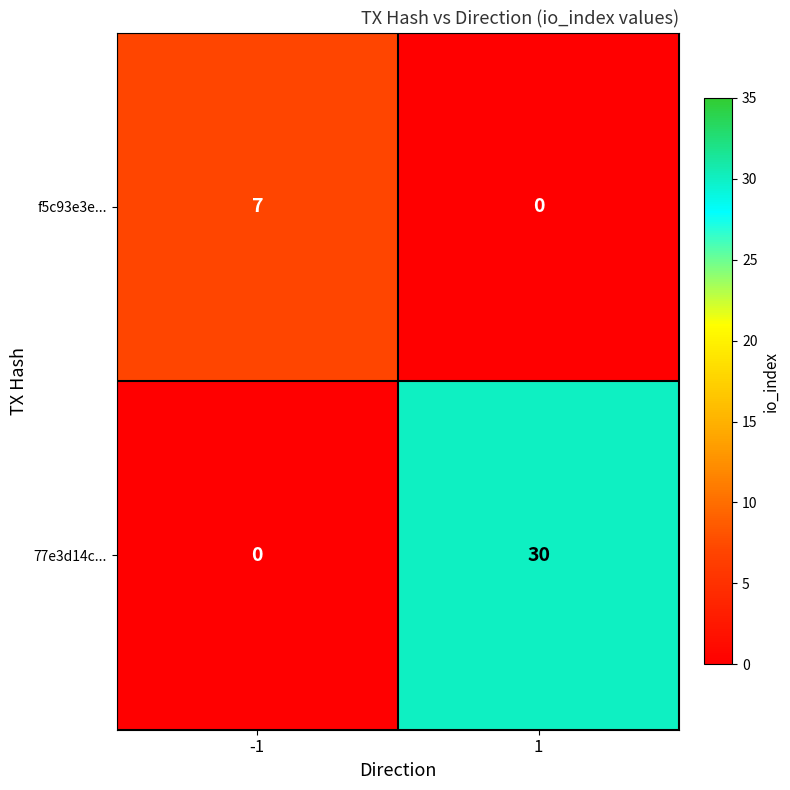

The value of f5c93e3e... at -1 is 7. True or false?

True